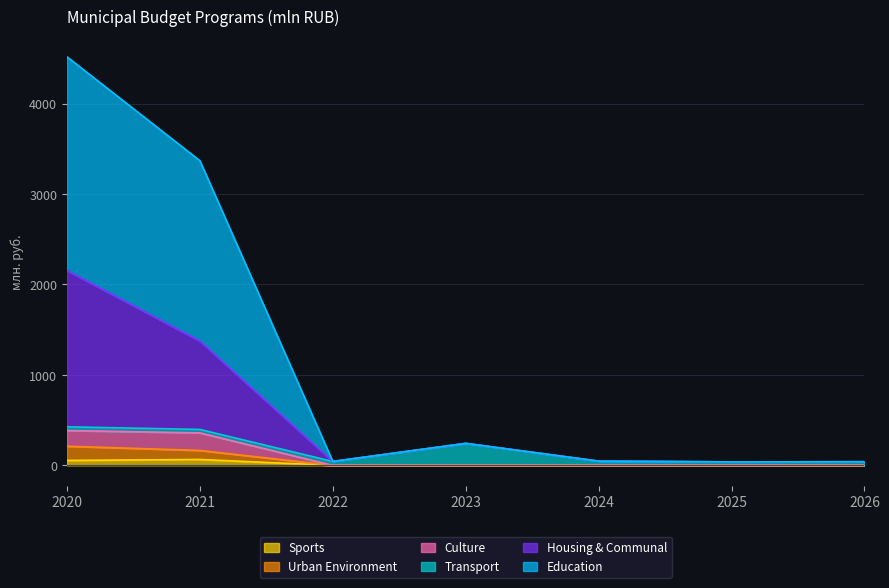

At which category is the sum across all series the highest?

2020